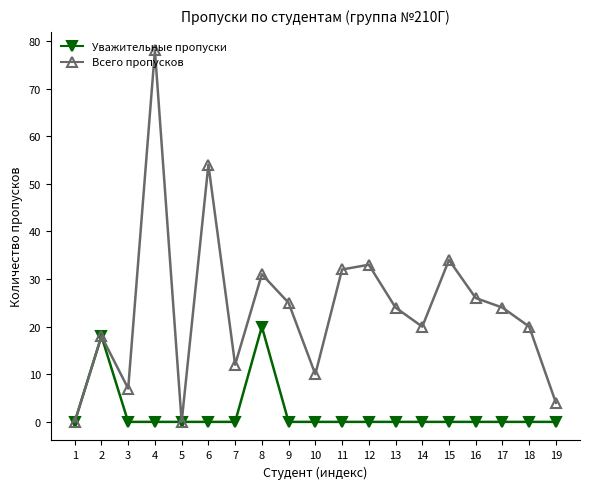

Rank the series by their average value, from highest to lowest.

Всего пропусков, Уважительные пропуски